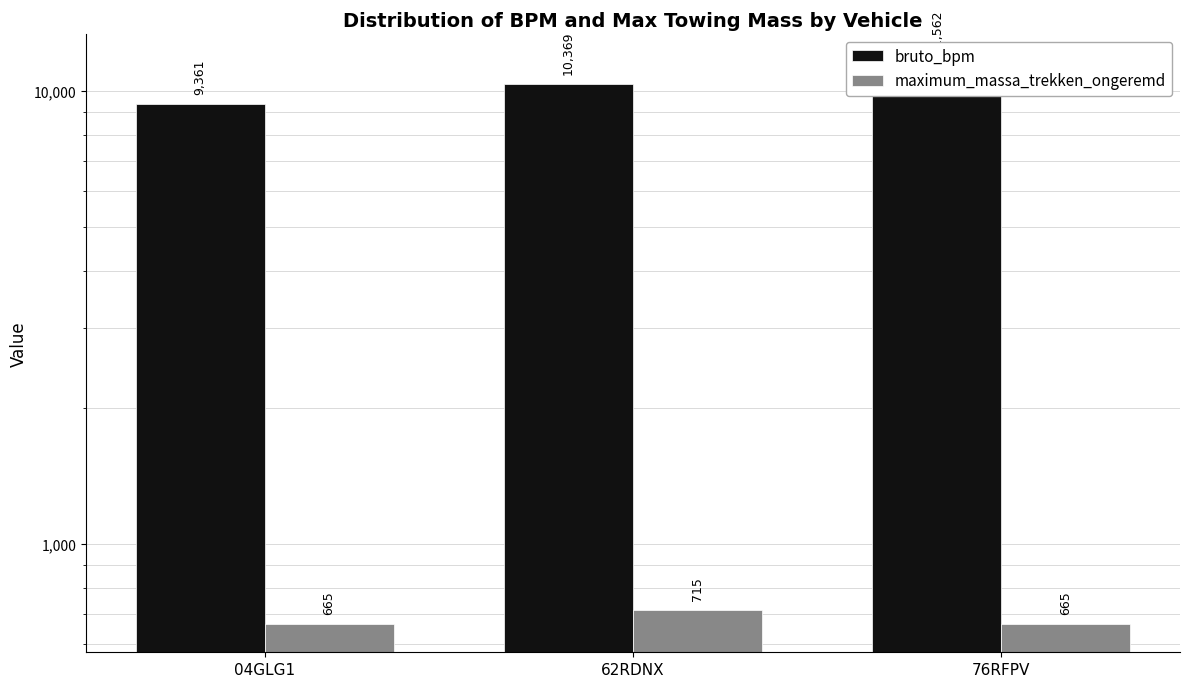

List the labels in order of maximum_massa_trekken_ongeremd value, smallest first.

04GLG1, 76RFPV, 62RDNX